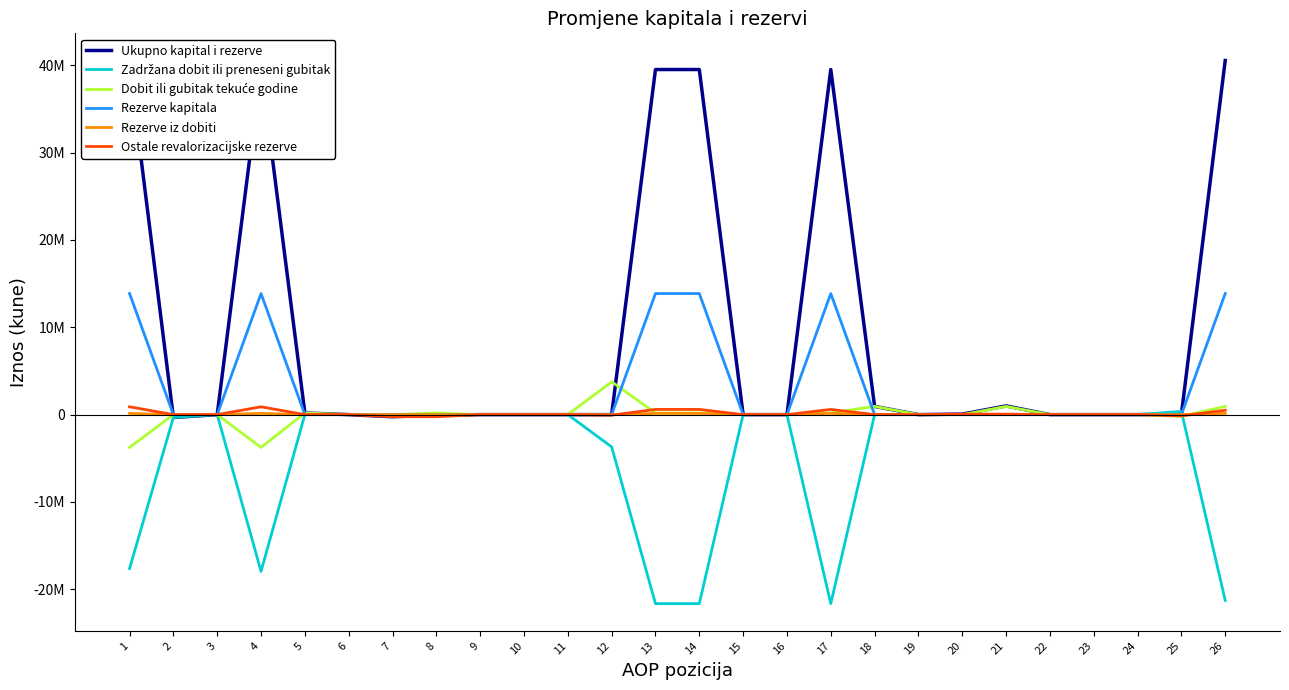

Where is Ostale revalorizacijske rezerve nearest to the value 327508?

26